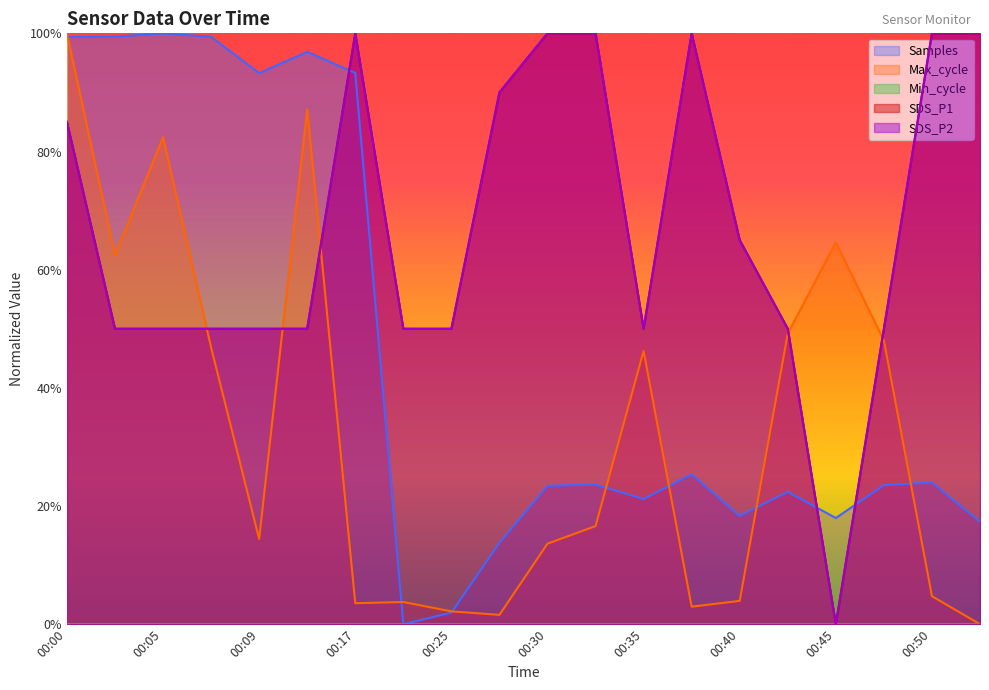

At how many categories does at least one series exceed 0?

20